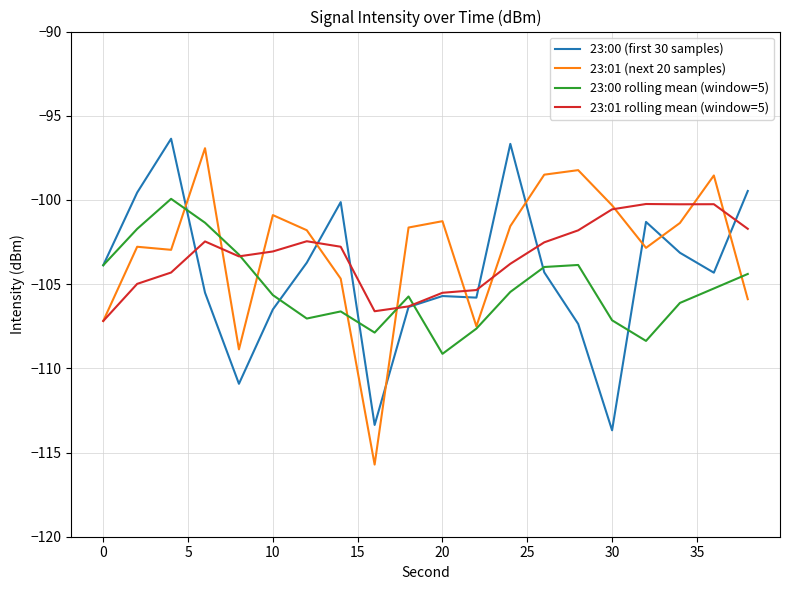

Does the chart have visible grid lines?

Yes